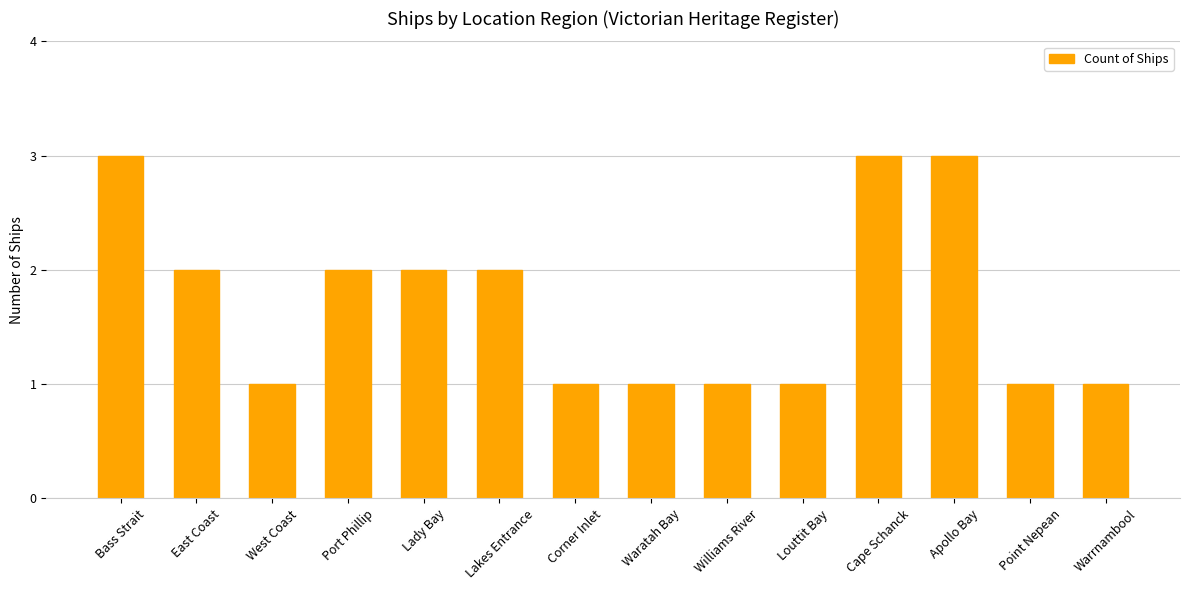

Does the chart contain any negative values?

No